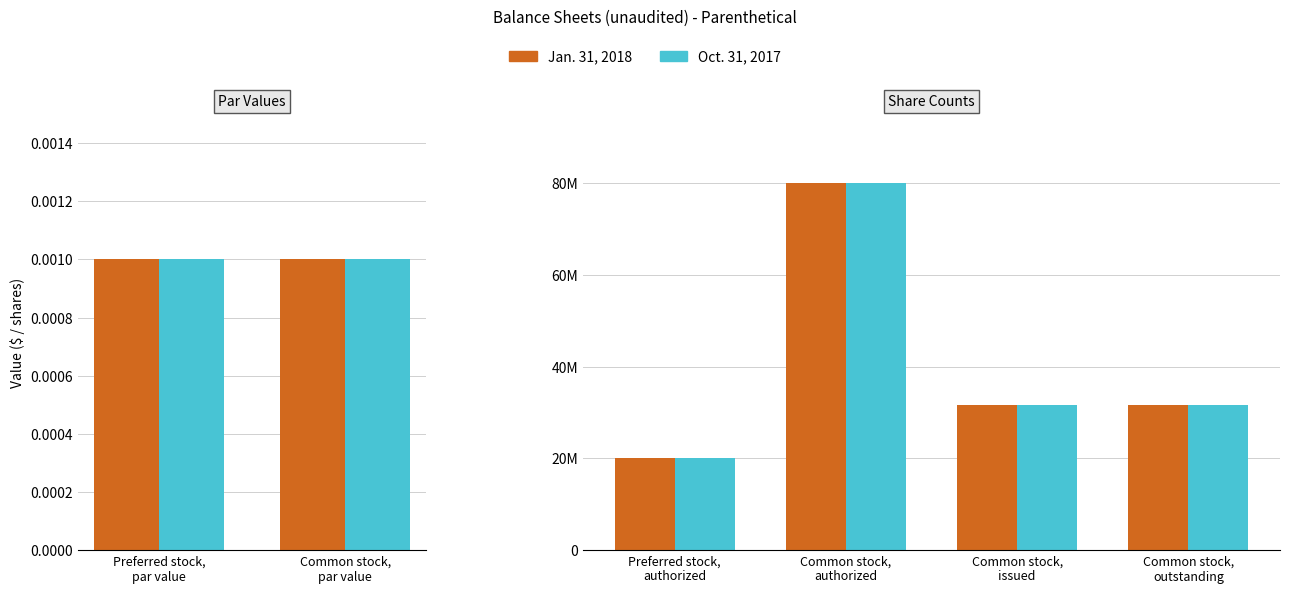

The value of Oct. 31, 2017 at Preferred stock, authorized is 32276648. True or false?

False